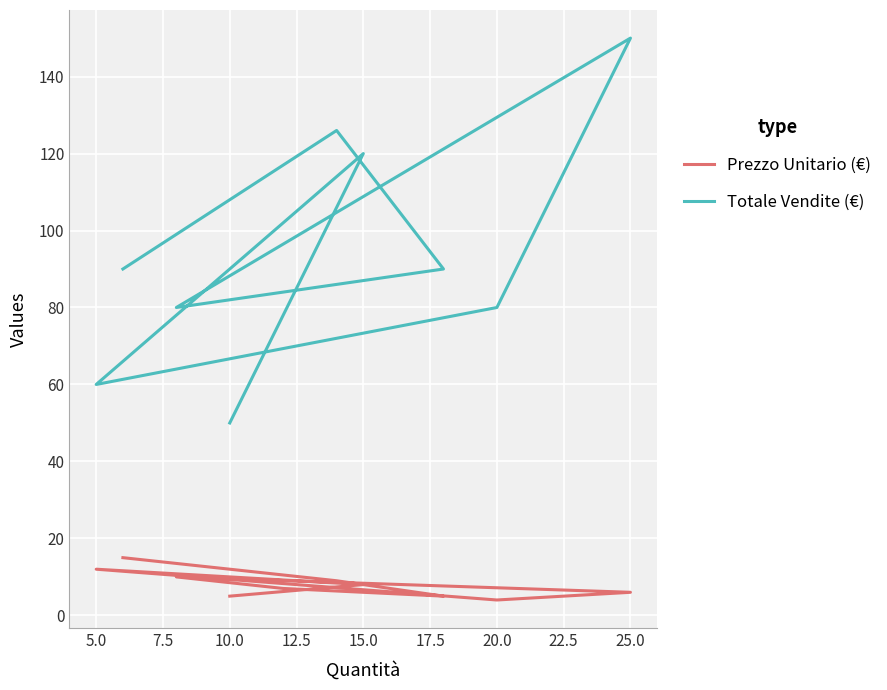

What is the label of the 10th point from the left?

25.0